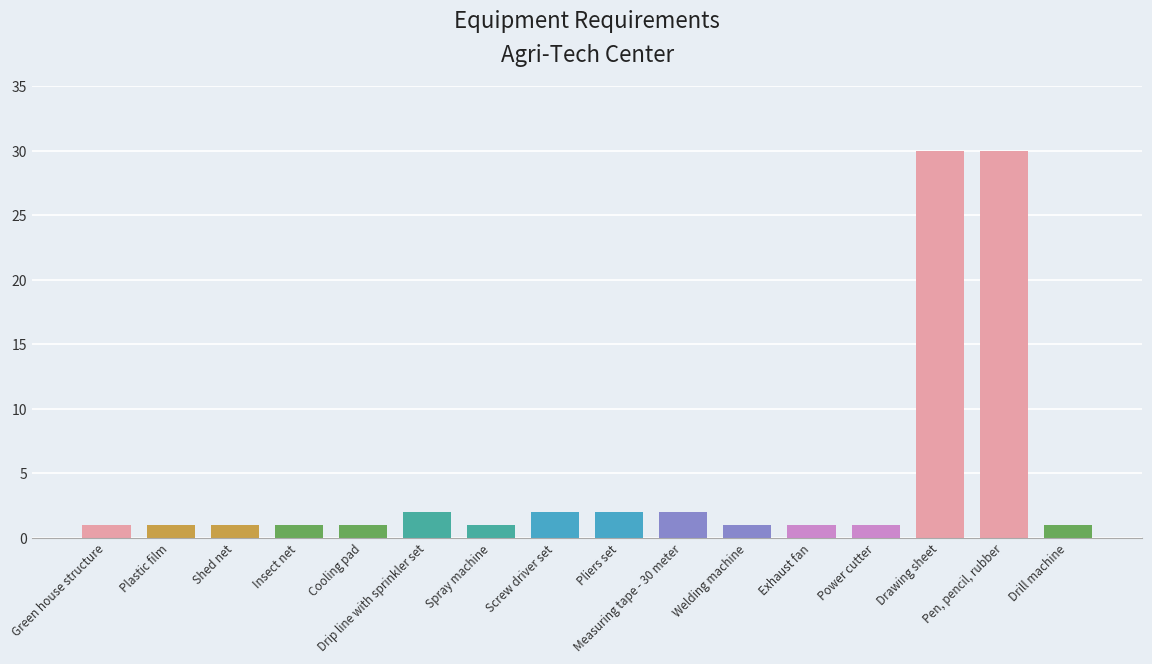

What is the label of the 15th bar from the right?

Plastic film